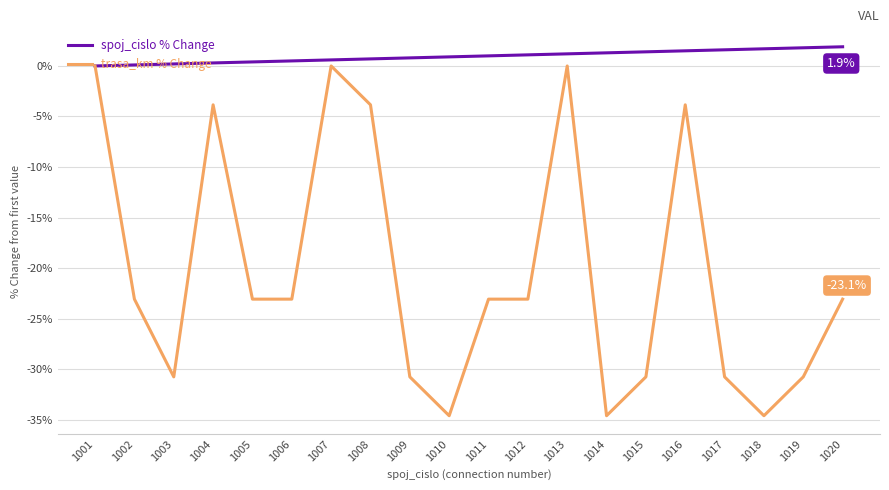

True or false: trasa_km % Change has a value of -15.9 at 1005.

False